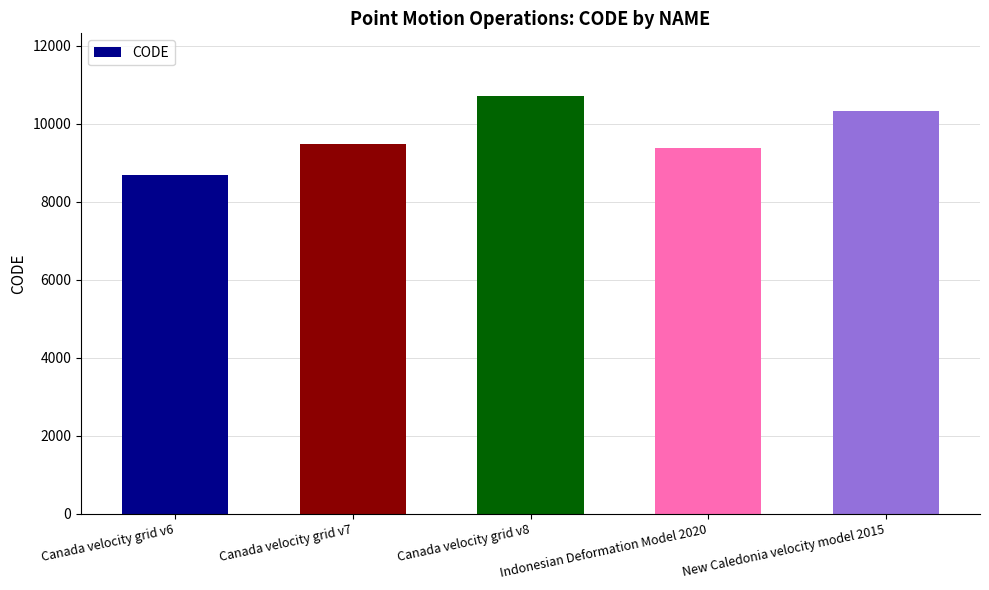

What position from the right is Canada velocity grid v8?

3